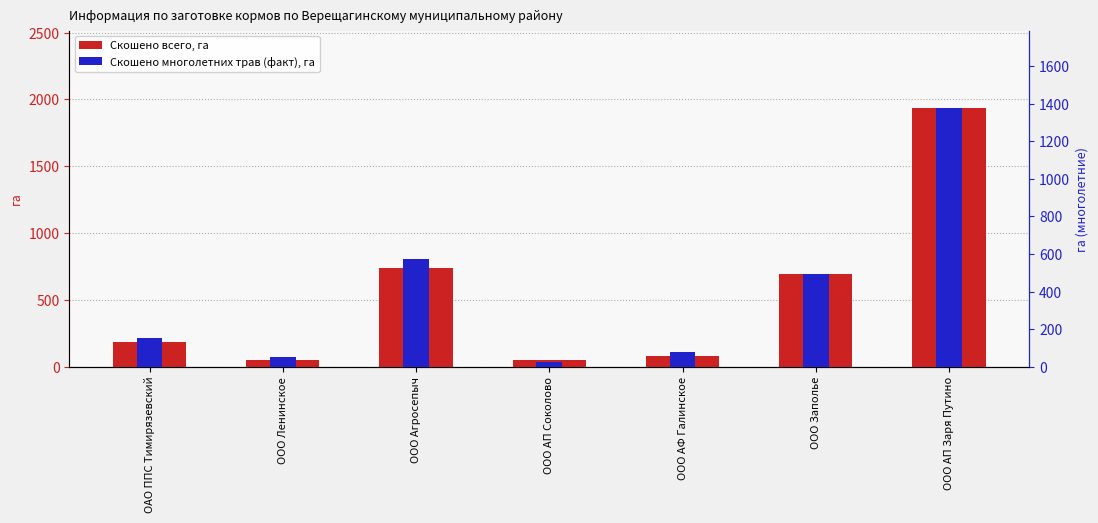

Where does the Скошено многолетних трав (факт), га series first go above 153?

ООО Агросепыч